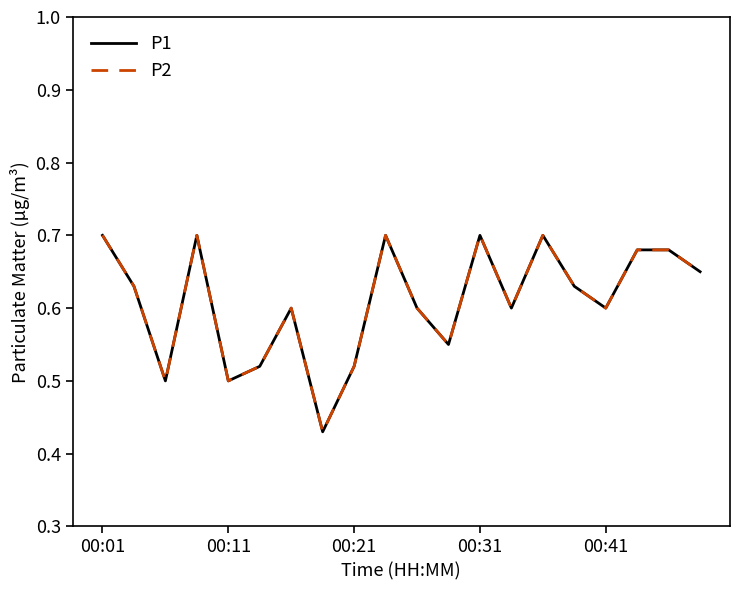

Does the chart display data point markers on the line(s)?

No